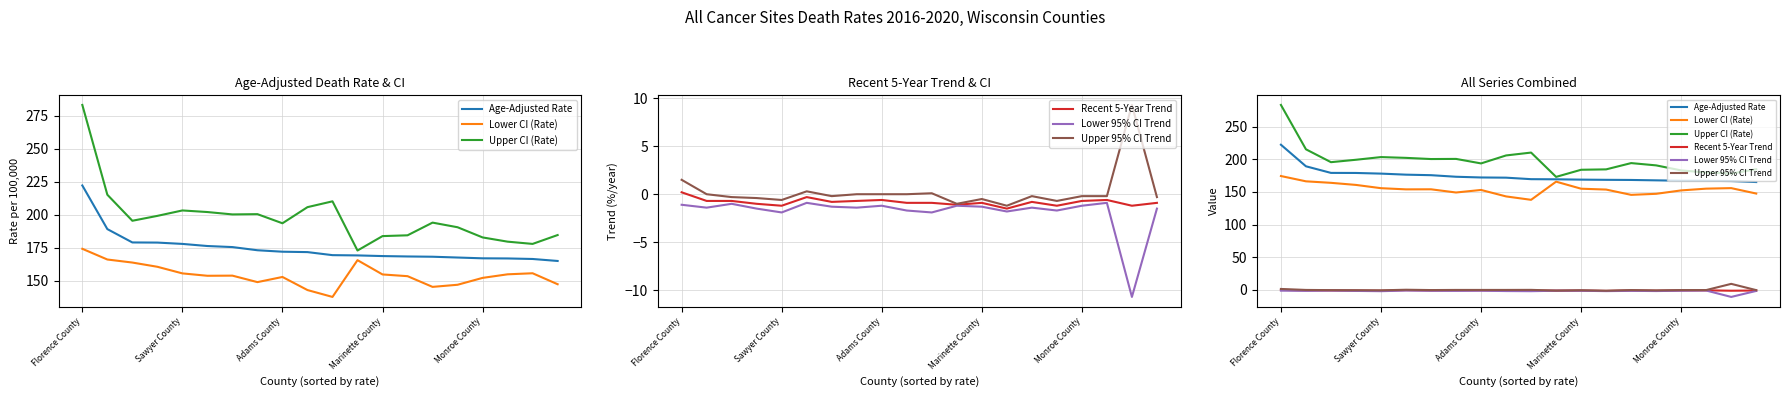

Which series changed the most between 7 and 12?

Upper CI (Rate)